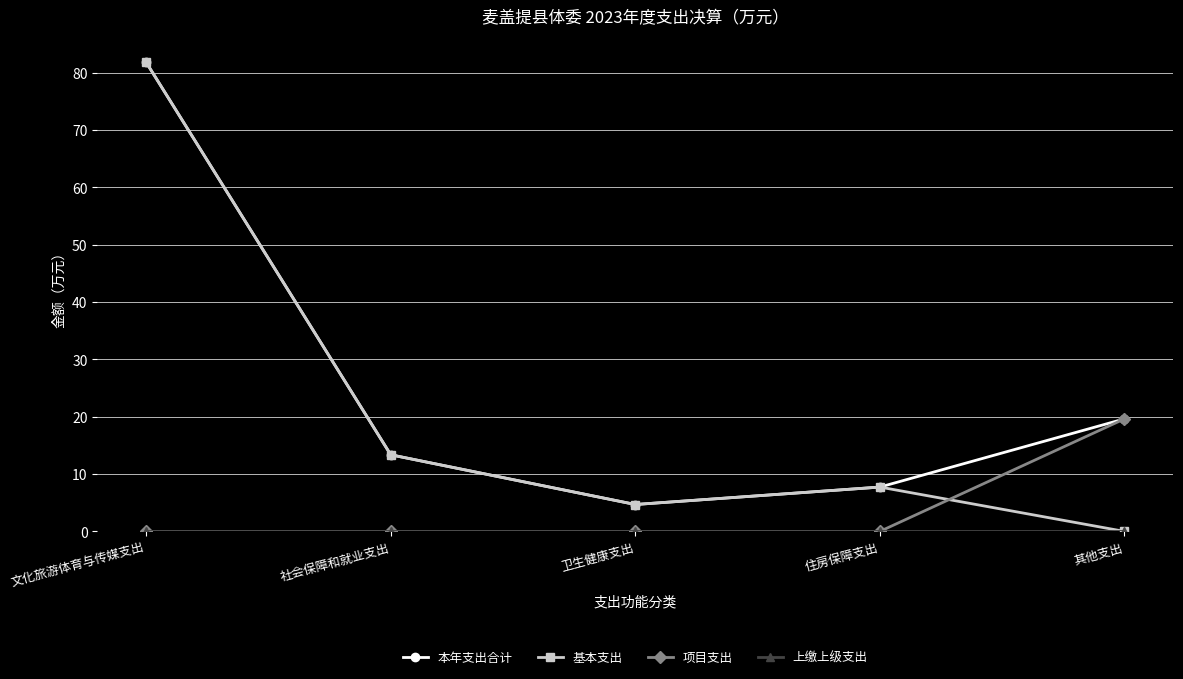

True or false: 项目支出 has more than 1 interior local peaks.

False